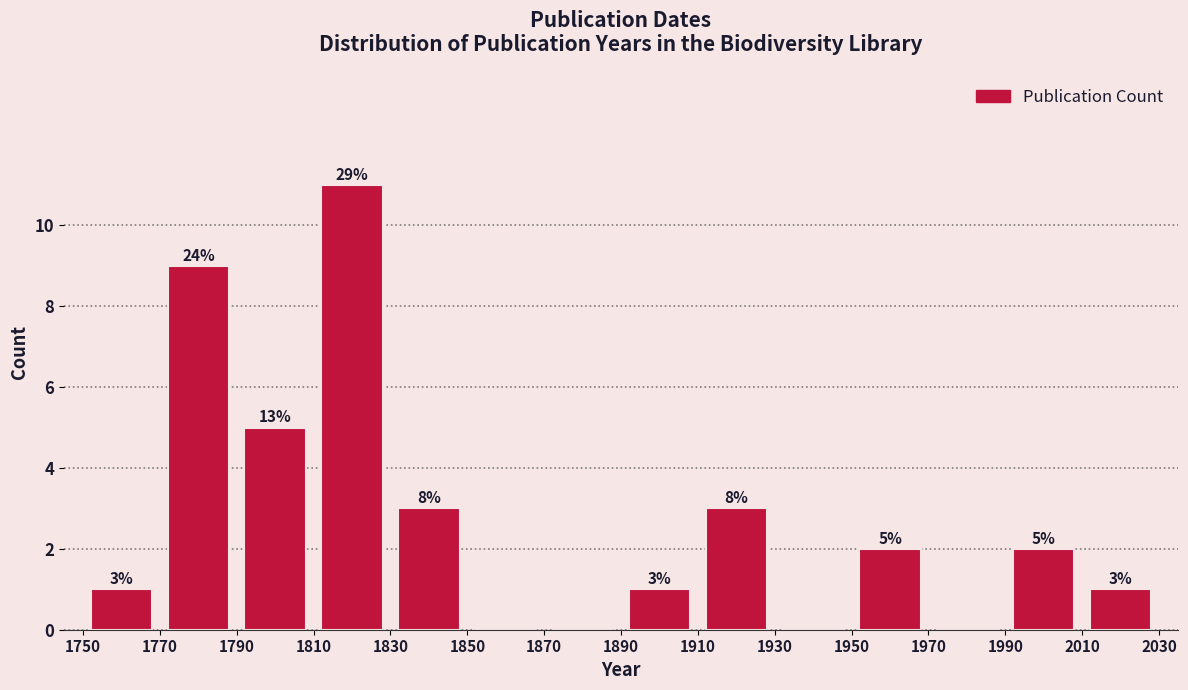

Which range on the x-axis has the tallest bar?

1810 to 1830